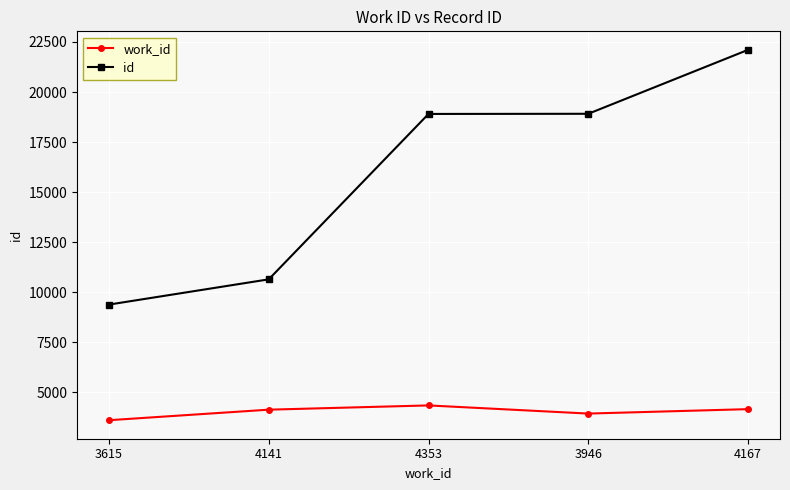

Which category has the highest value across all series?

4167